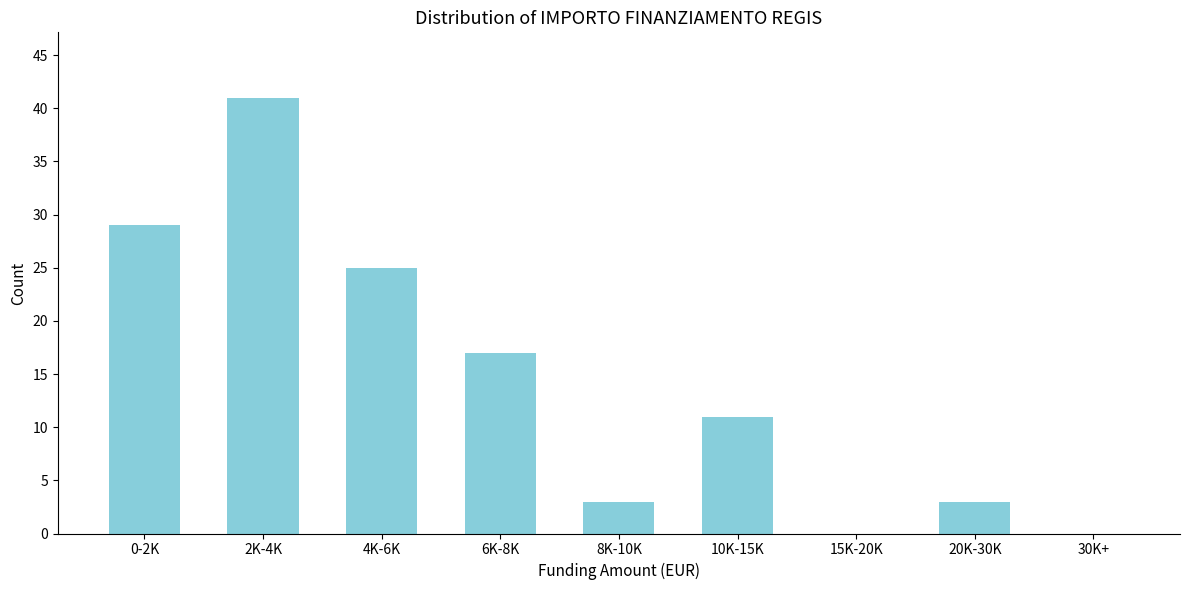

Reading left to right, transcribe all the data shown in this chart.

0-2K=29	2K-4K=41	4K-6K=25	6K-8K=17	8K-10K=3	10K-15K=11	15K-20K=0	20K-30K=3	30K+=0